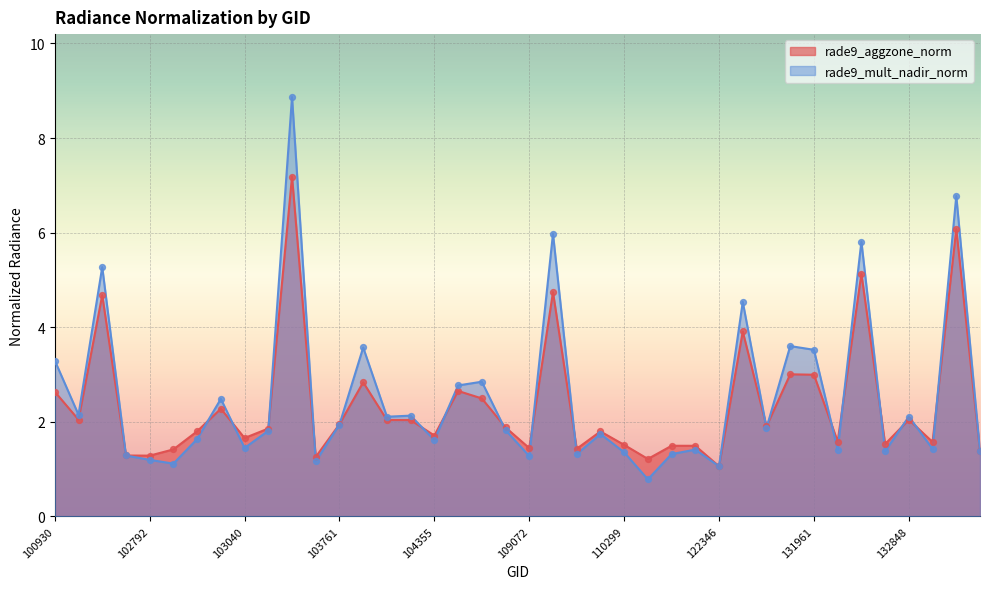

Which series contains the lowest Y value?

rade9_mult_nadir_norm